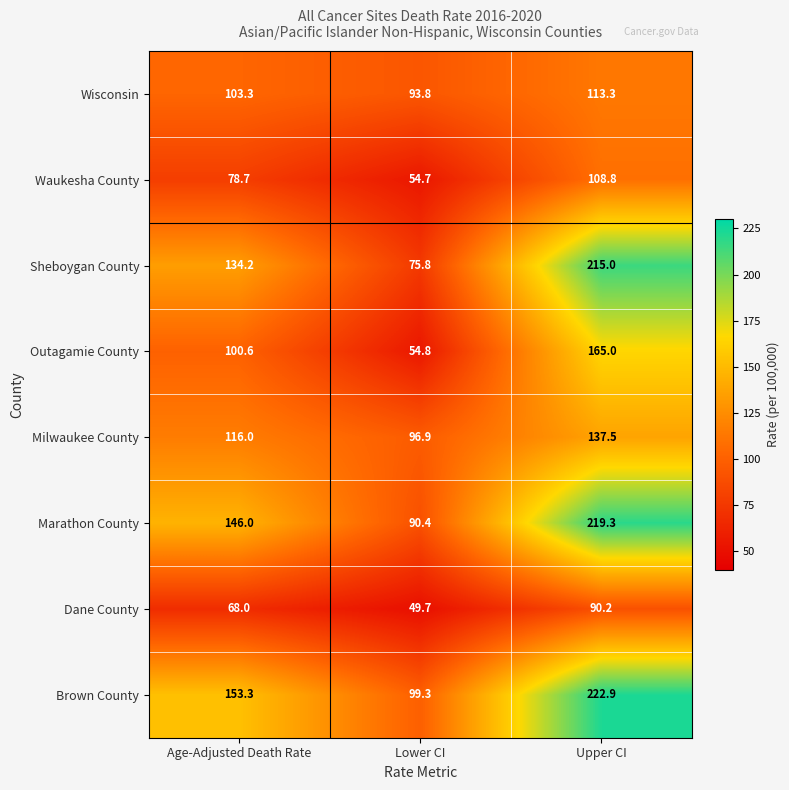

At which label is Brown County closest to 161?

Age-Adjusted Death Rate